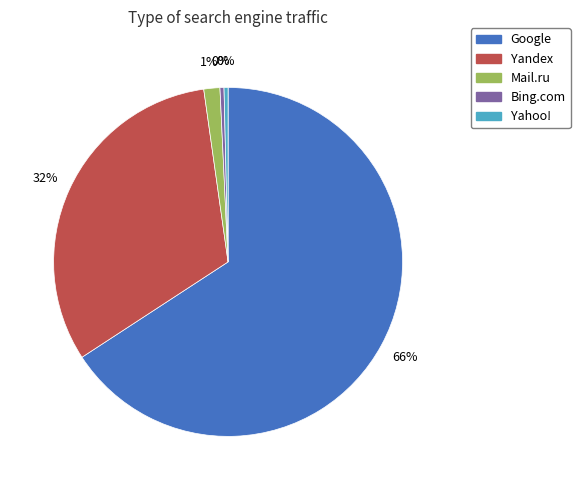

To the nearest percent, what is the average slice percentage?

20%